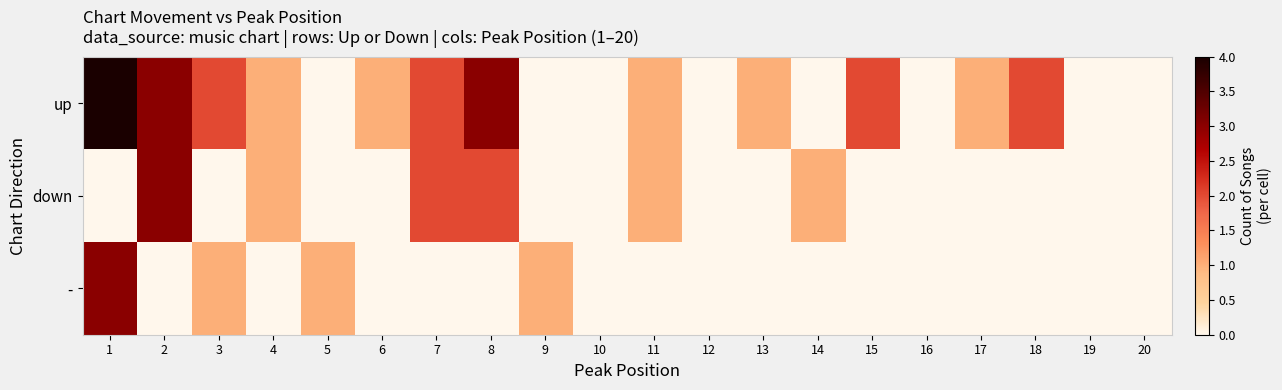

List the series in order of their overall mean, lowest first.

-, down, up